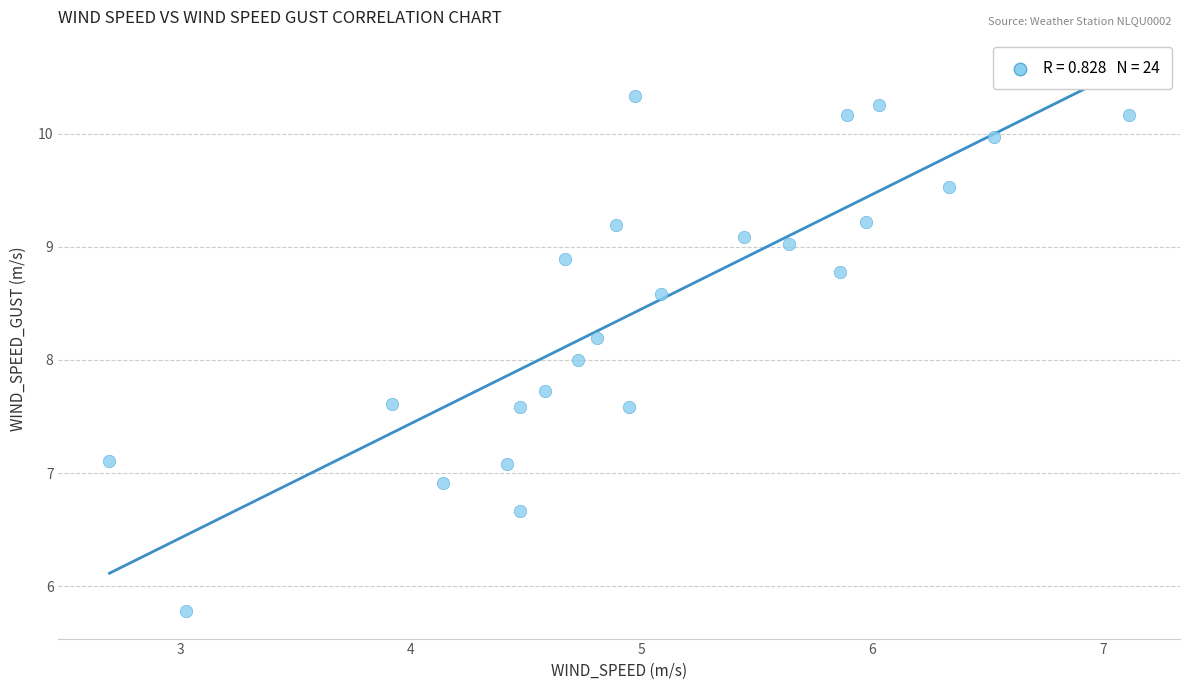

What is the range of Y values (max minus min)?

4.6